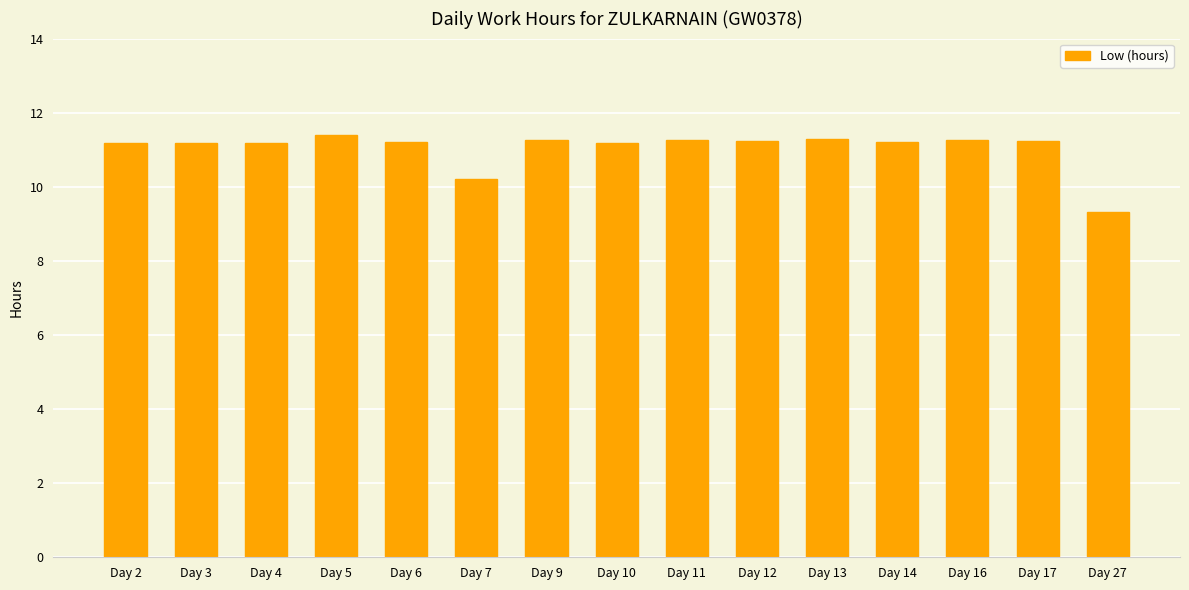

Count the number of categories in the chart.

15